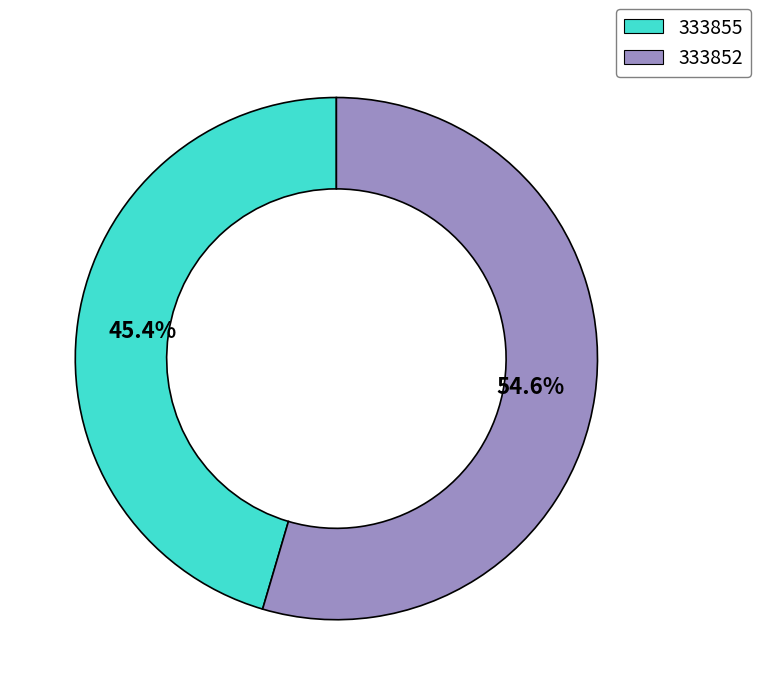

To the nearest percent, what portion does 333852 represent?

55%